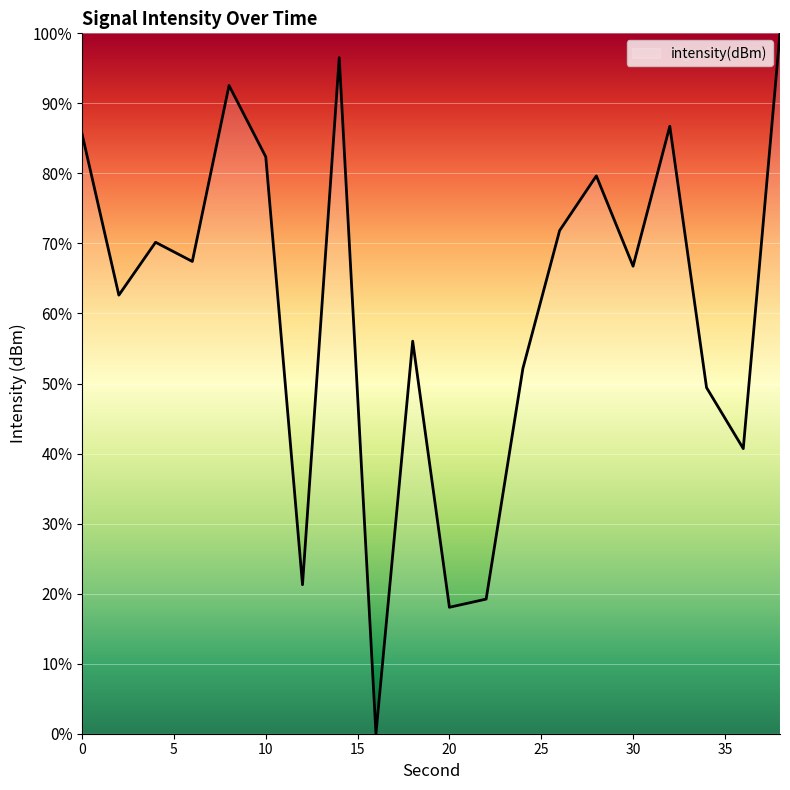

What is the maximum value shown in the chart?

100.0